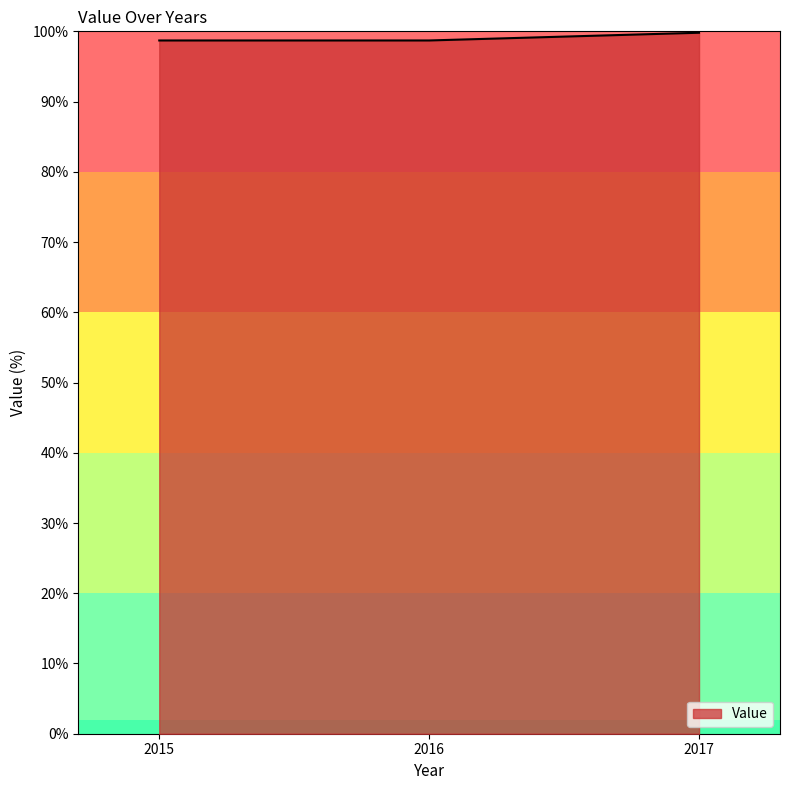

How many lines are shown in the chart?

1